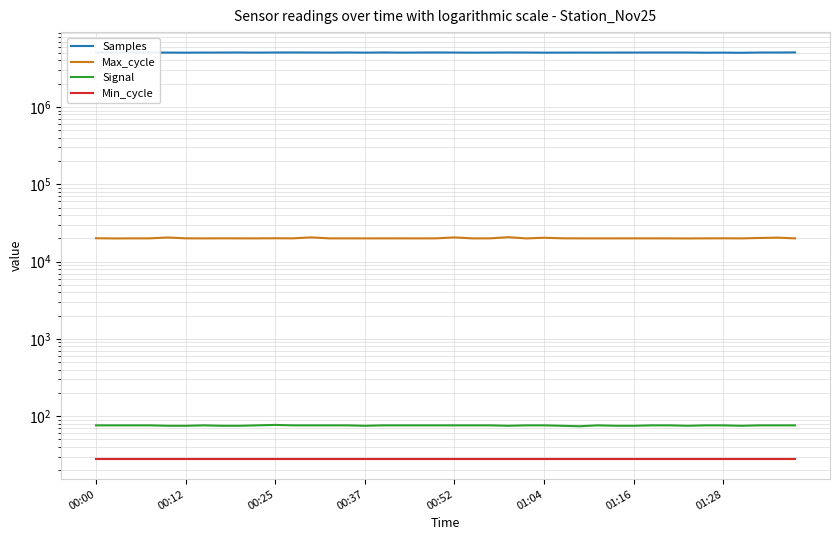

Rank the series by their maximum value, from lowest to highest.

Min_cycle, Signal, Max_cycle, Samples